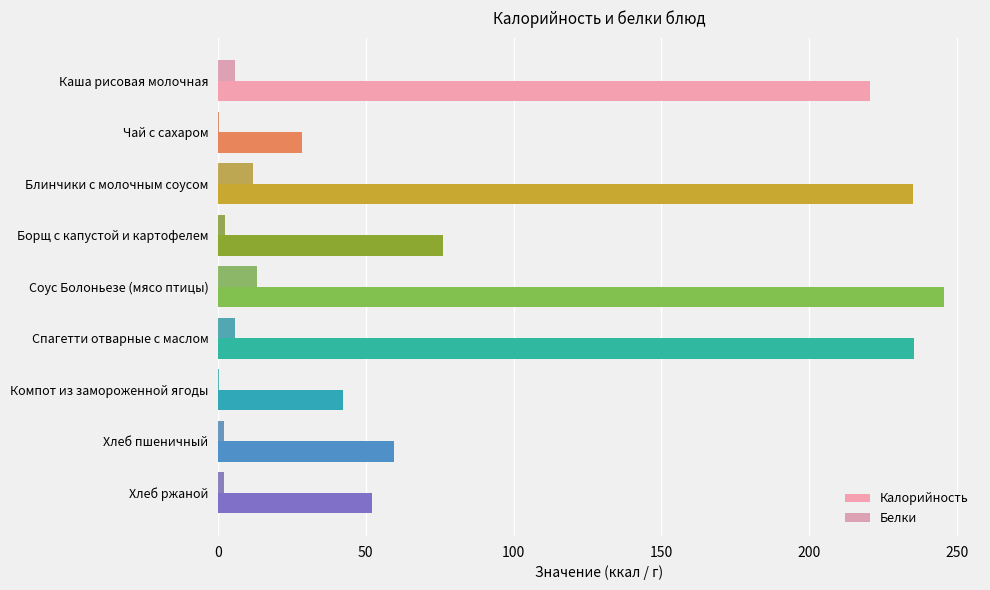

At which category is the sum across all series the highest?

Соус Болоньезе (мясо птицы)